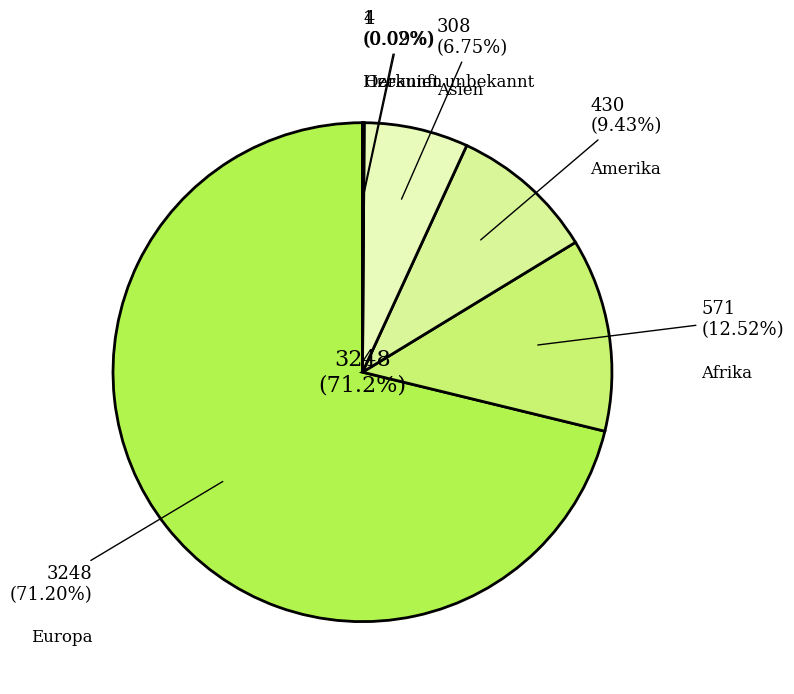

How many segments does this pie chart have?

6